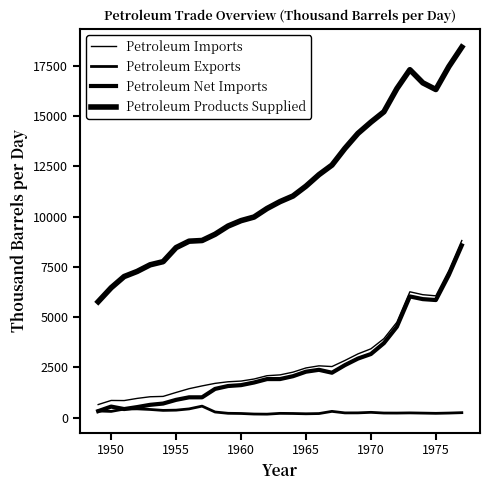

Does the chart display data point markers on the line(s)?

No